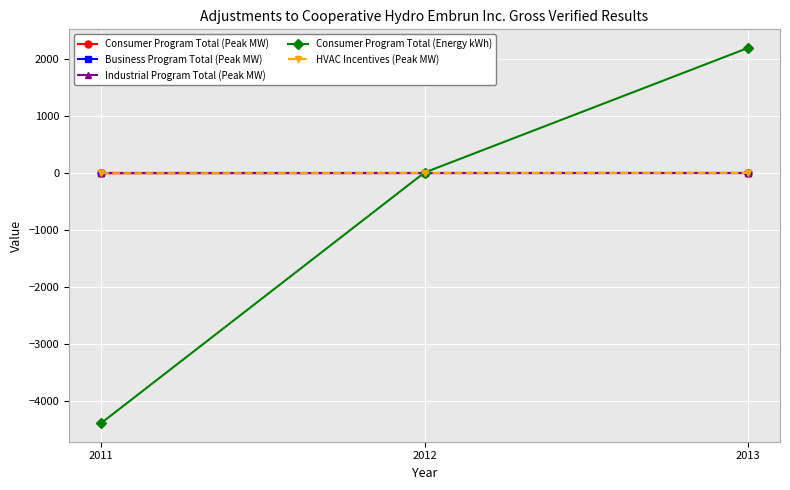

Does the chart have visible grid lines?

Yes